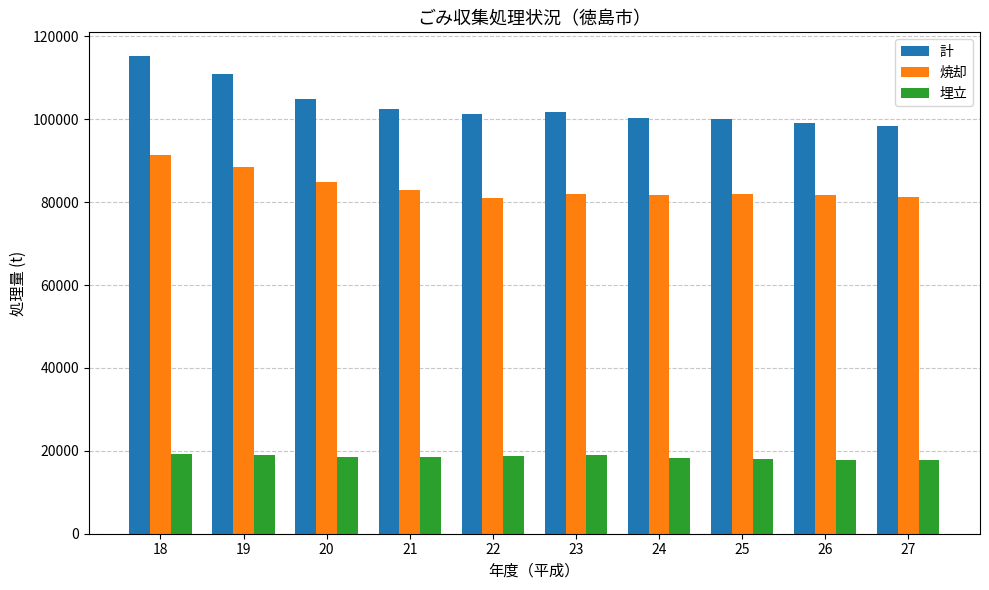

The 計 series shows 190872 at 18. True or false?

False